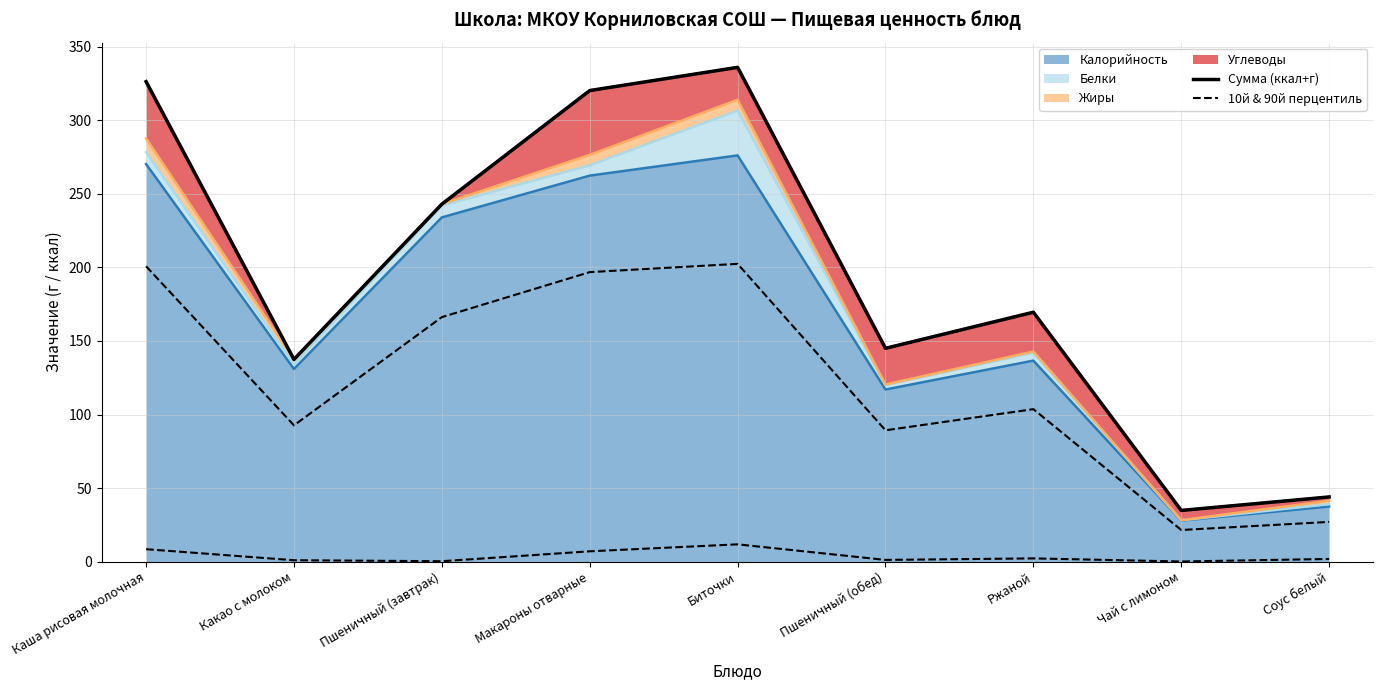

True or false: Сумма (ккал+г) and 10й & 90й перцентиль intersect in this chart.

False